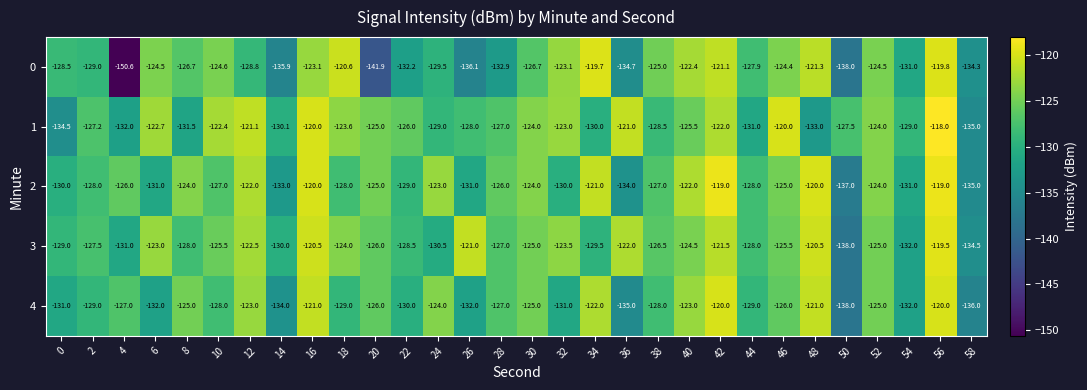

What is the difference between the 0 values at 2 and 42?

7.9